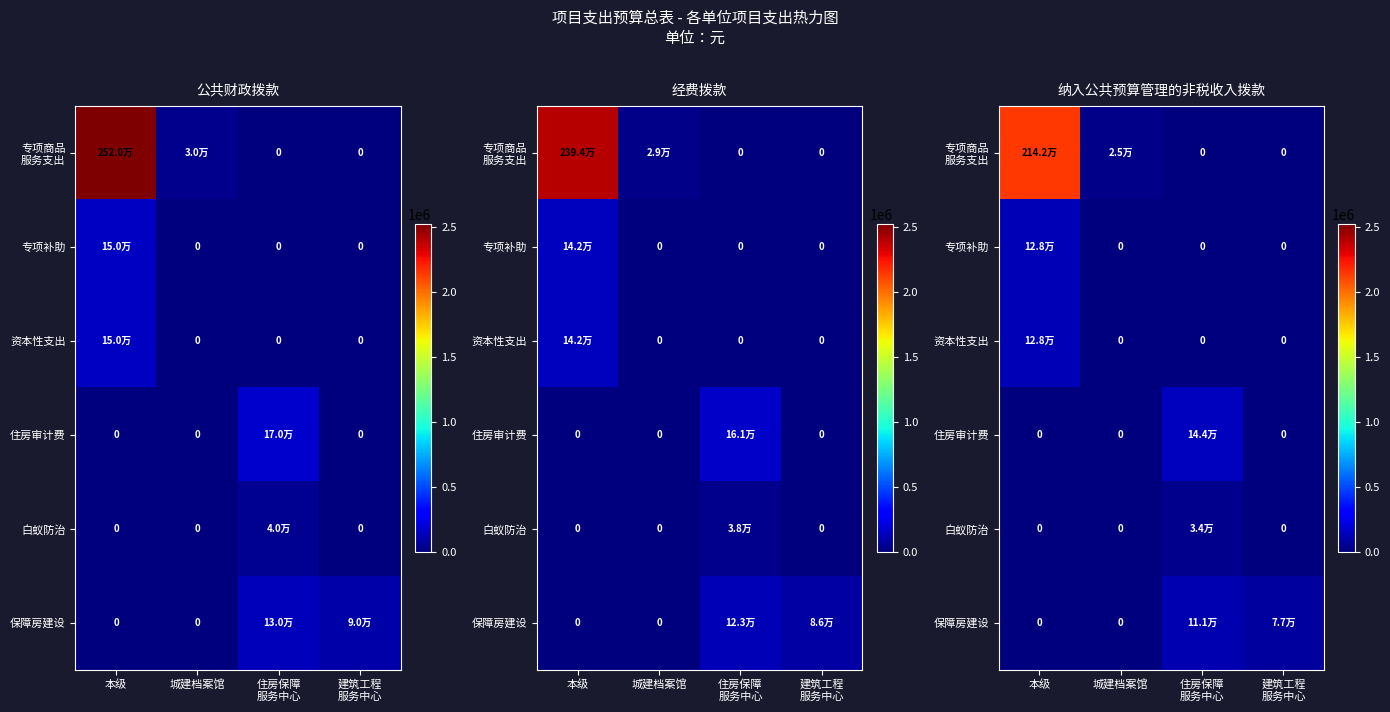

What is the spread (max minus min) of values at 住房保障
服务中心?

144500